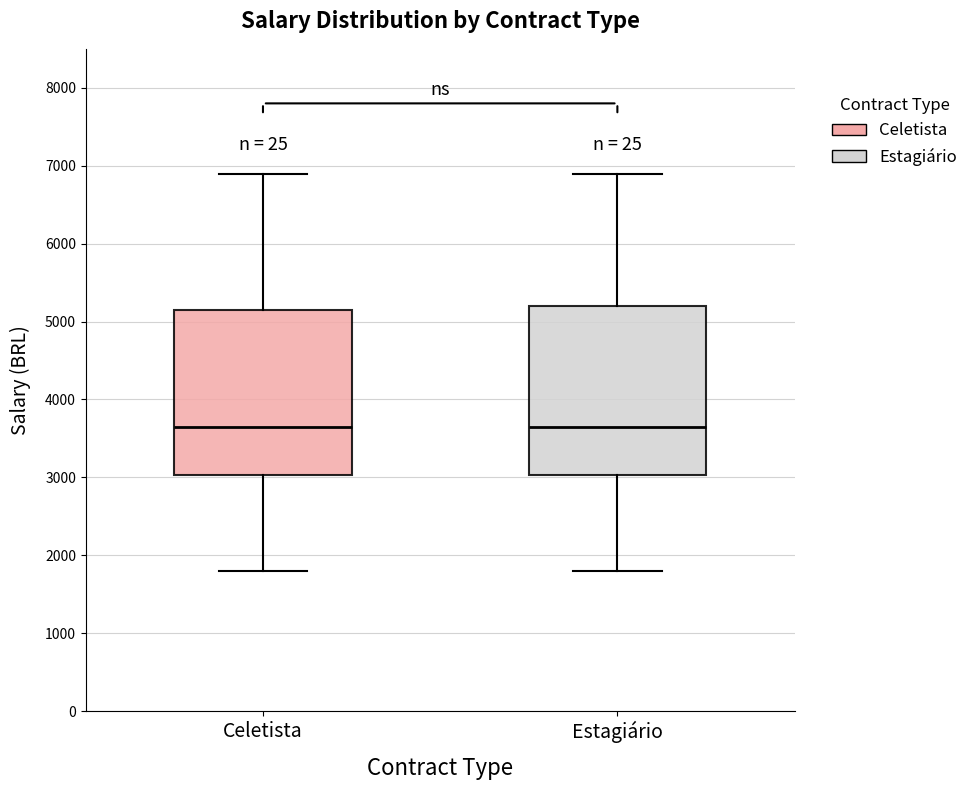

Reading left to right, read every box against the y-axis: the position of its median line, the range the box covers, and the ends of its whiskers. The values are not printed on the chart, so give them approximately, as read against the axis.

Celetista: median 3700, box 3000 to 5200, whiskers 1800 to 6900
Estagiário: median 3700, box 3000 to 5200, whiskers 1800 to 6900